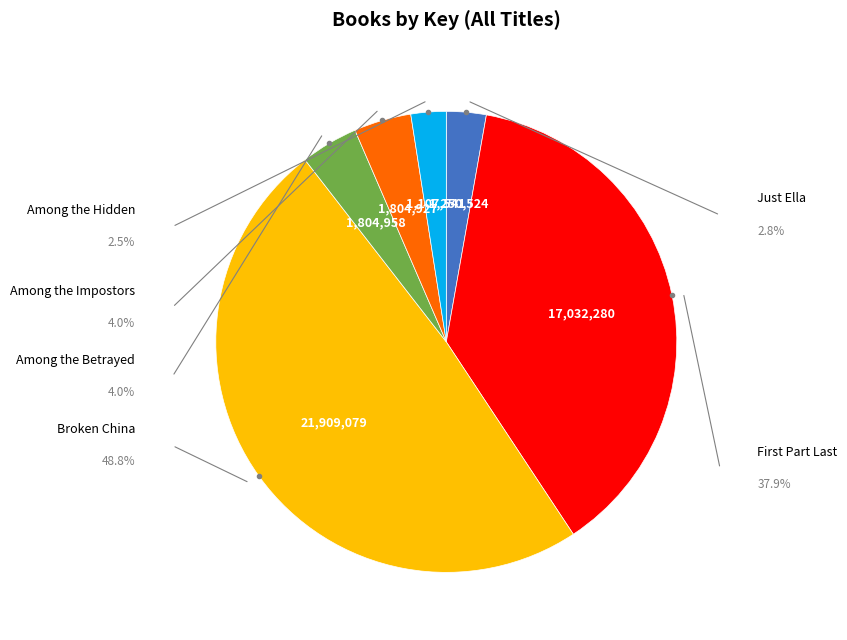

Is there any slice that represents more than half of the pie?

No